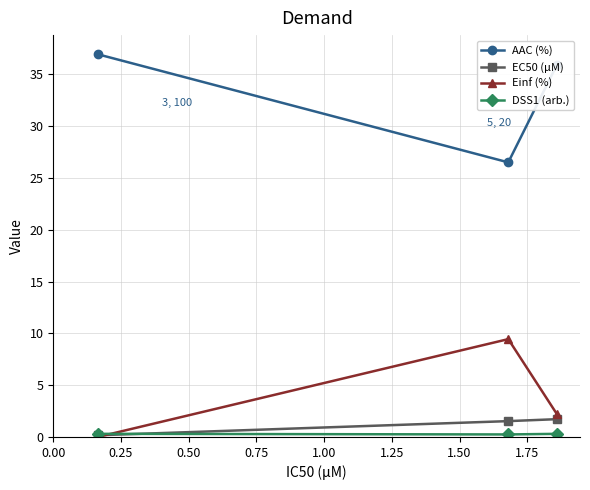

What is the value of the Einf (%) point at the 3rd from the left?

2.2